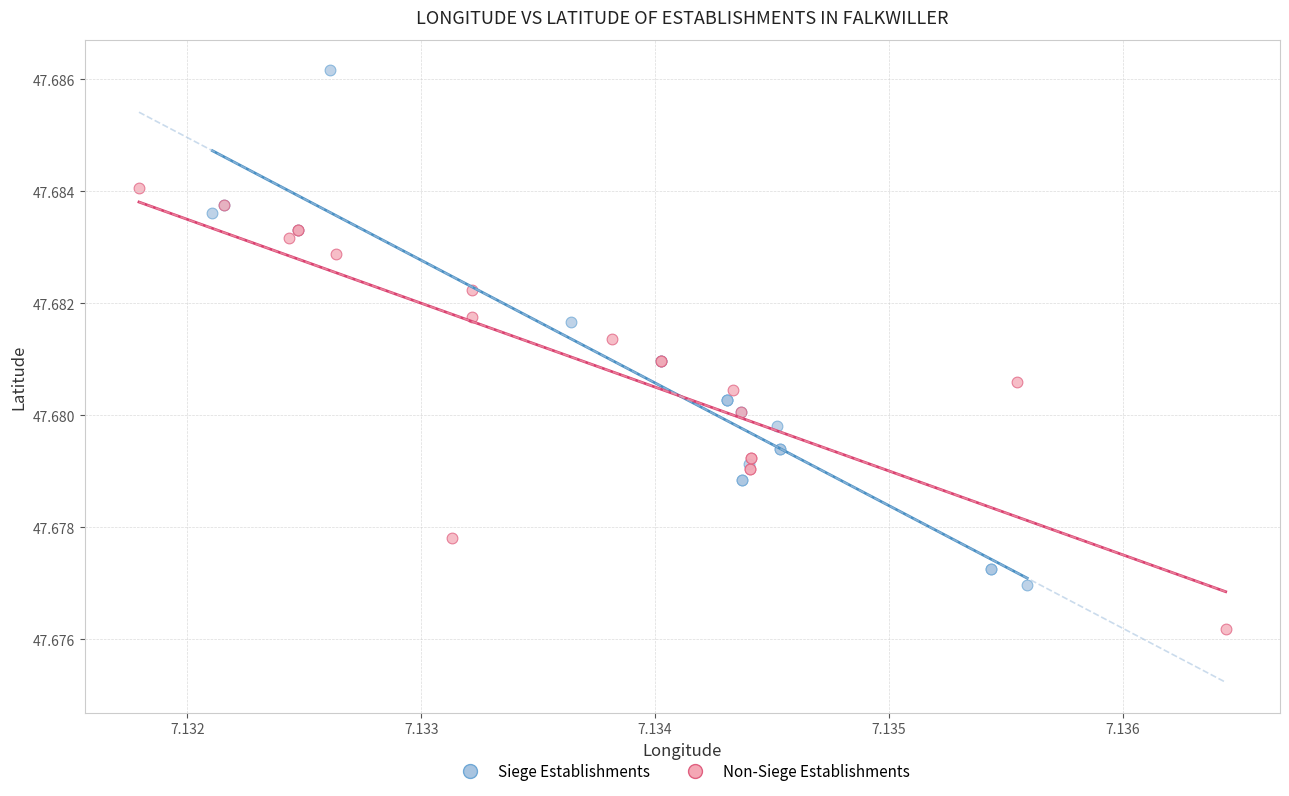

Which series has the widest spread of Y values?

Siege Establishments